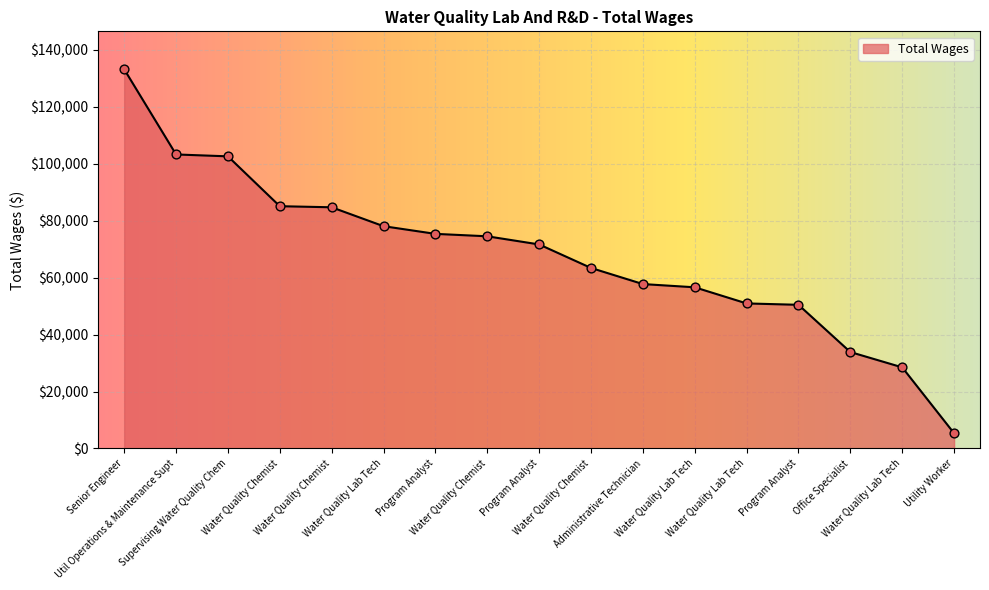

Between Supervising Water Quality Chem and Water Quality Chemist, which is larger?

Supervising Water Quality Chem